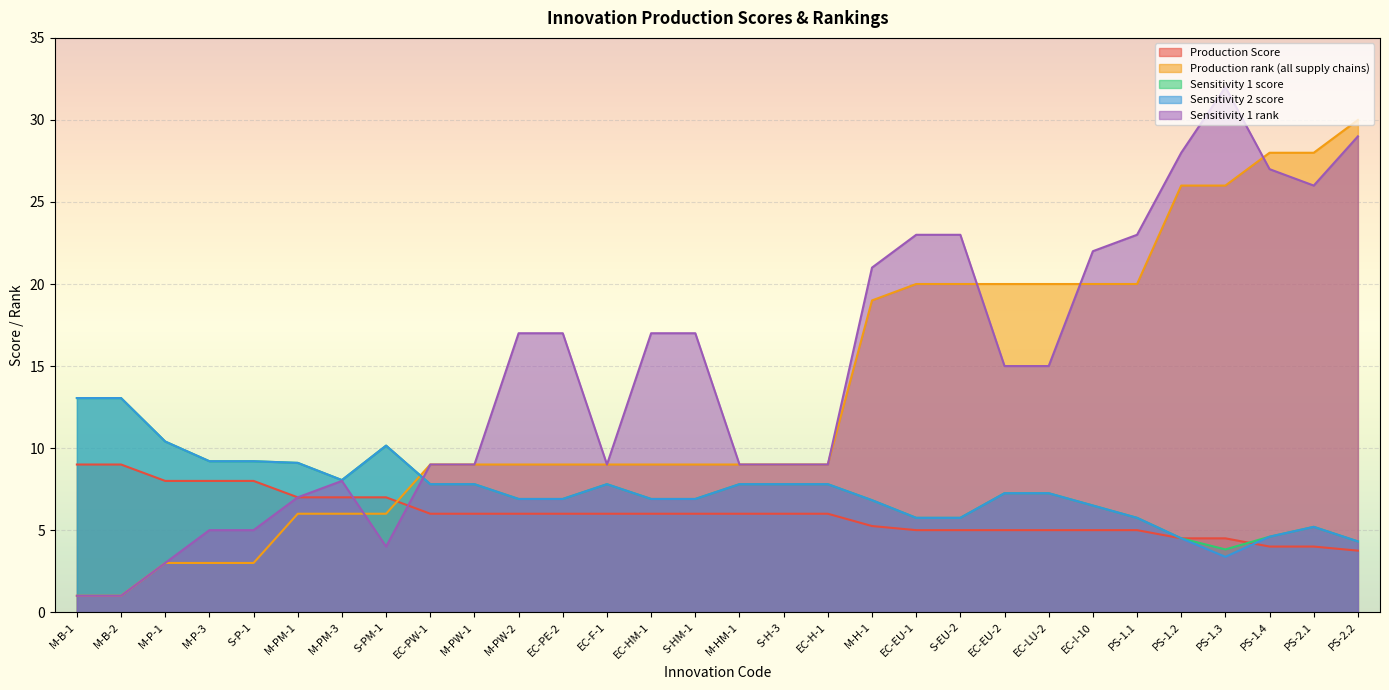

What is the sum of all Sensitivity 1 score values?

224.1